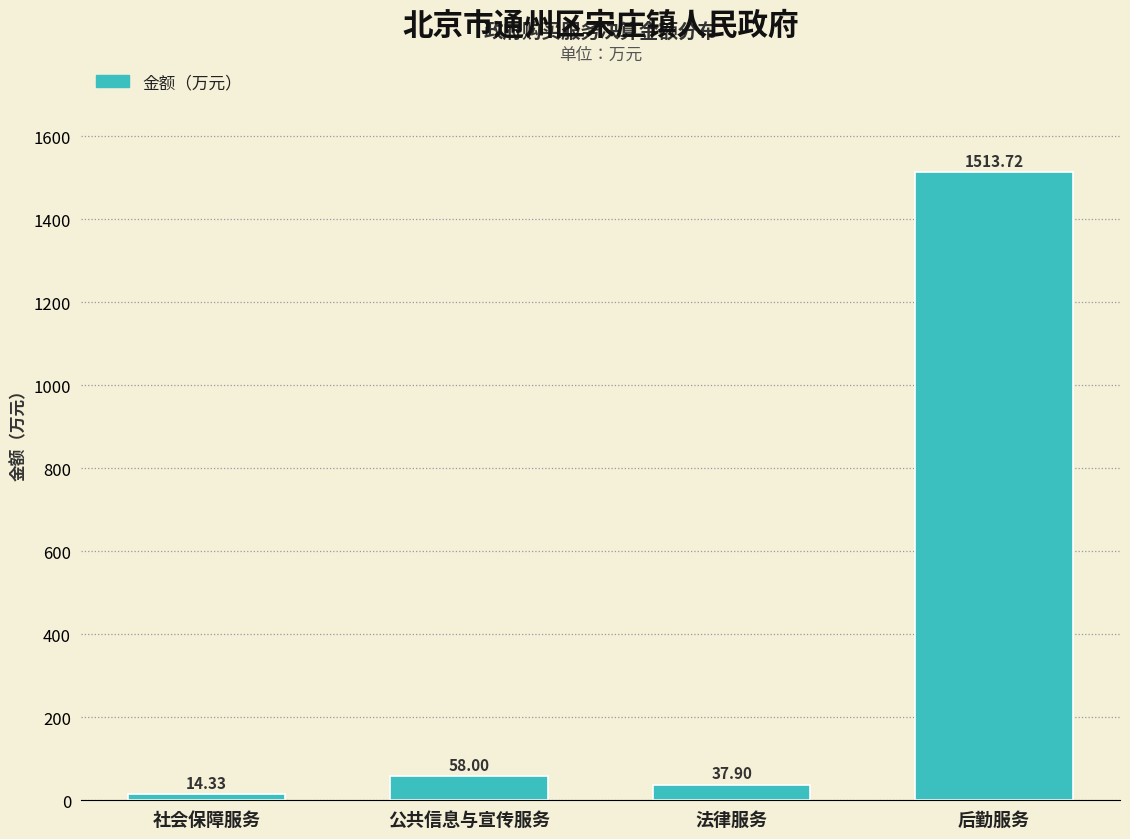

Rank the categories by value from lowest to highest.

社会保障服务, 法律服务, 公共信息与宣传服务, 后勤服务